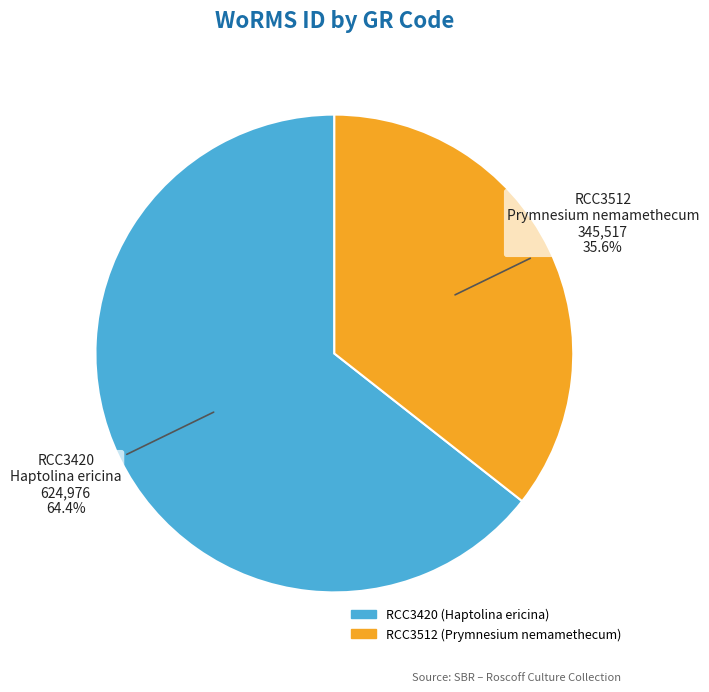

To the nearest percent, what is the combined percentage of RCC3512 and RCC3420?

100%